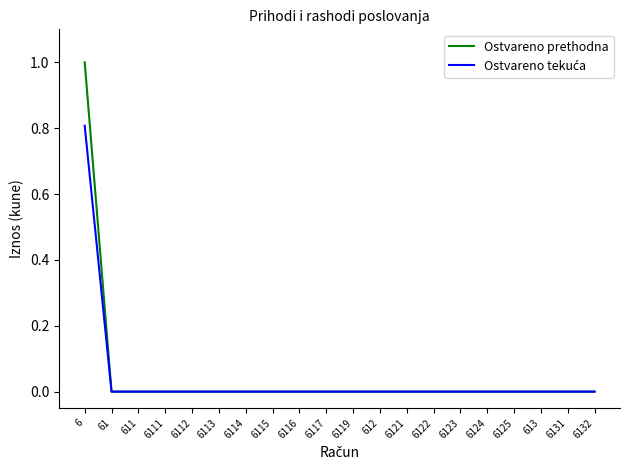

True or false: Ostvareno prethodna has a value of 0.0 at 6114.

True